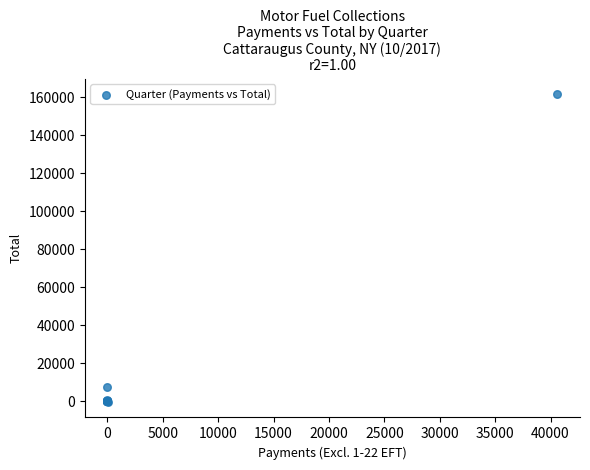

What Y value in the scatter plot is closest to 80486?

7238.6